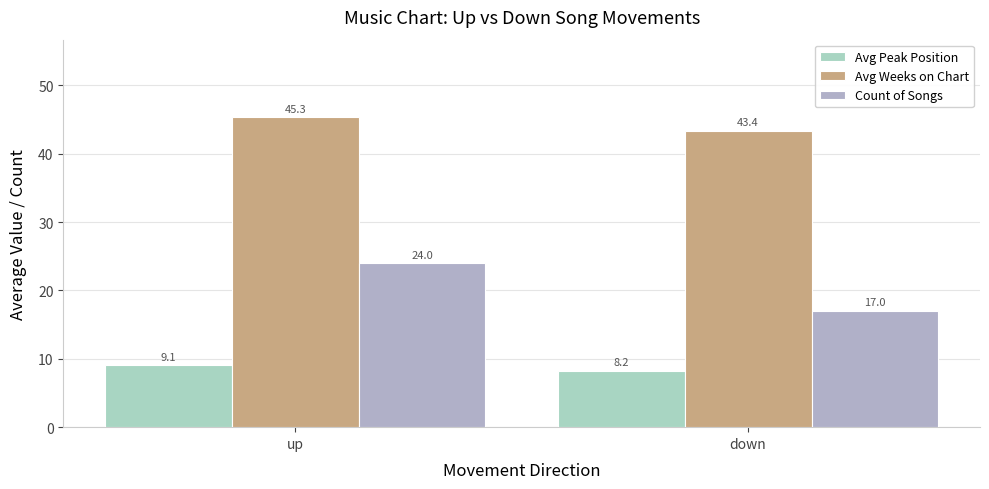

Reading right to left, extract all data points from this chart.

Avg Peak Position: down=8.2	up=9.1
Avg Weeks on Chart: down=43.4	up=45.3
Count of Songs: down=17.0	up=24.0